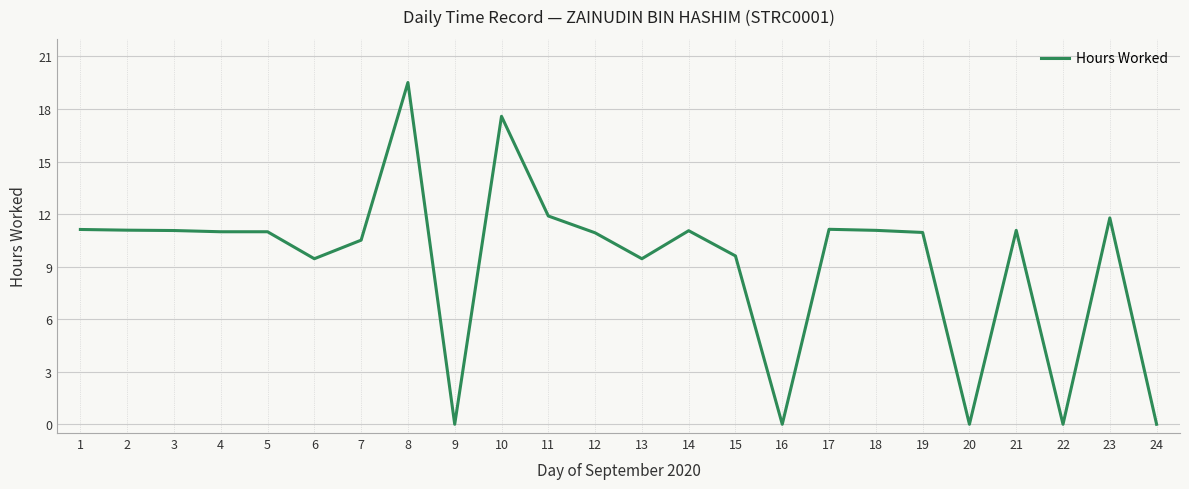

Approximately how many times larger is the value at 21 compared to 4?

1.0